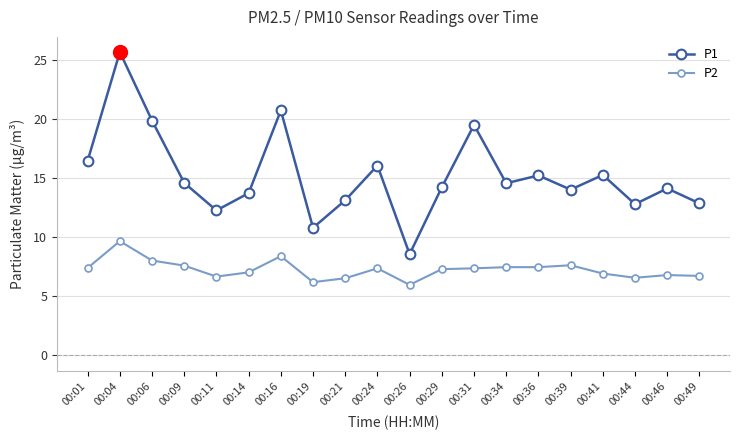

What is the difference between the highest and lowest values at 00:46?

7.3